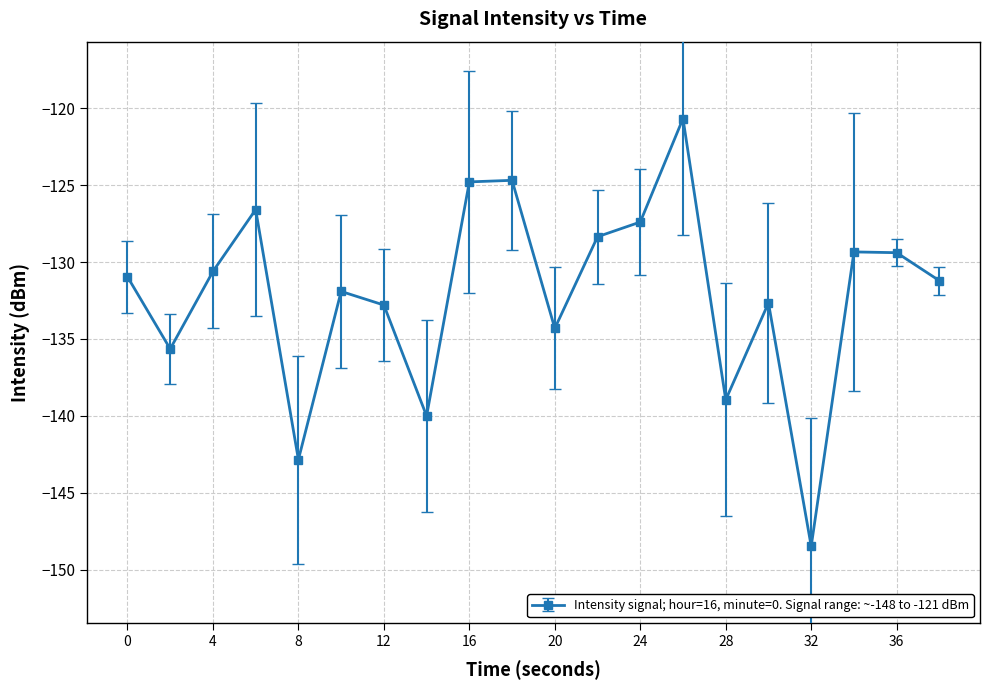

What is the smallest value displayed?

-148.5